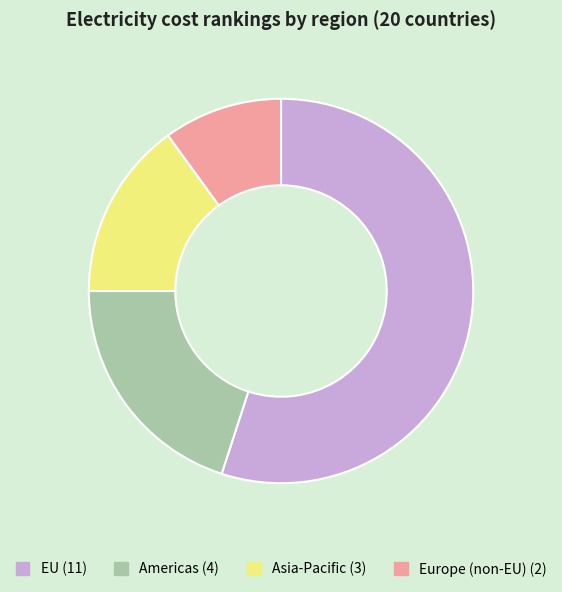

Which slice is the smallest?

Europe (non-EU)